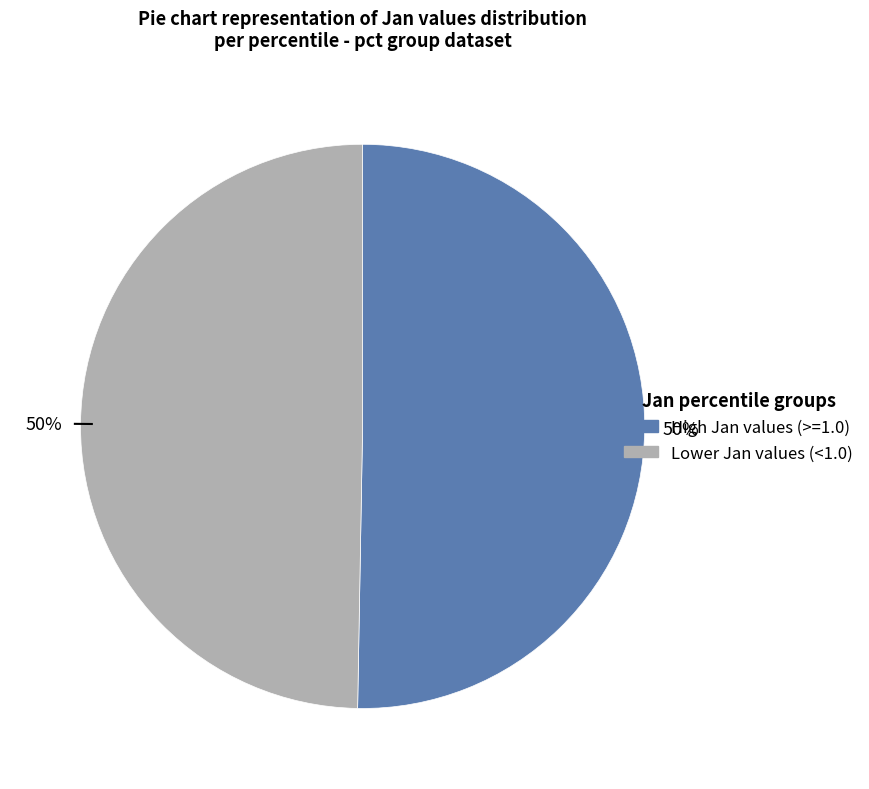

How many segments does this pie chart have?

2